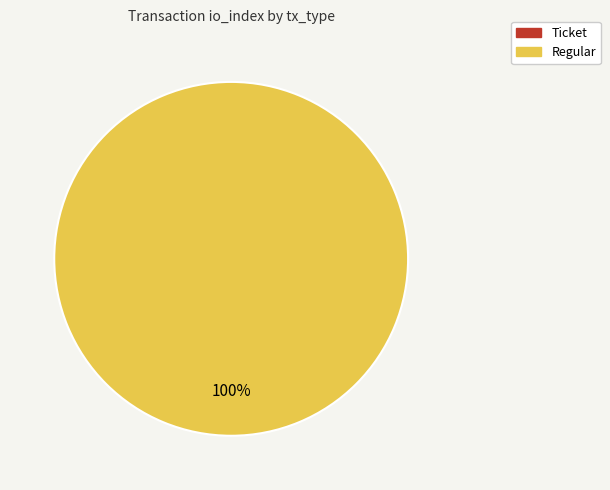

Which slice is the smallest?

Ticket